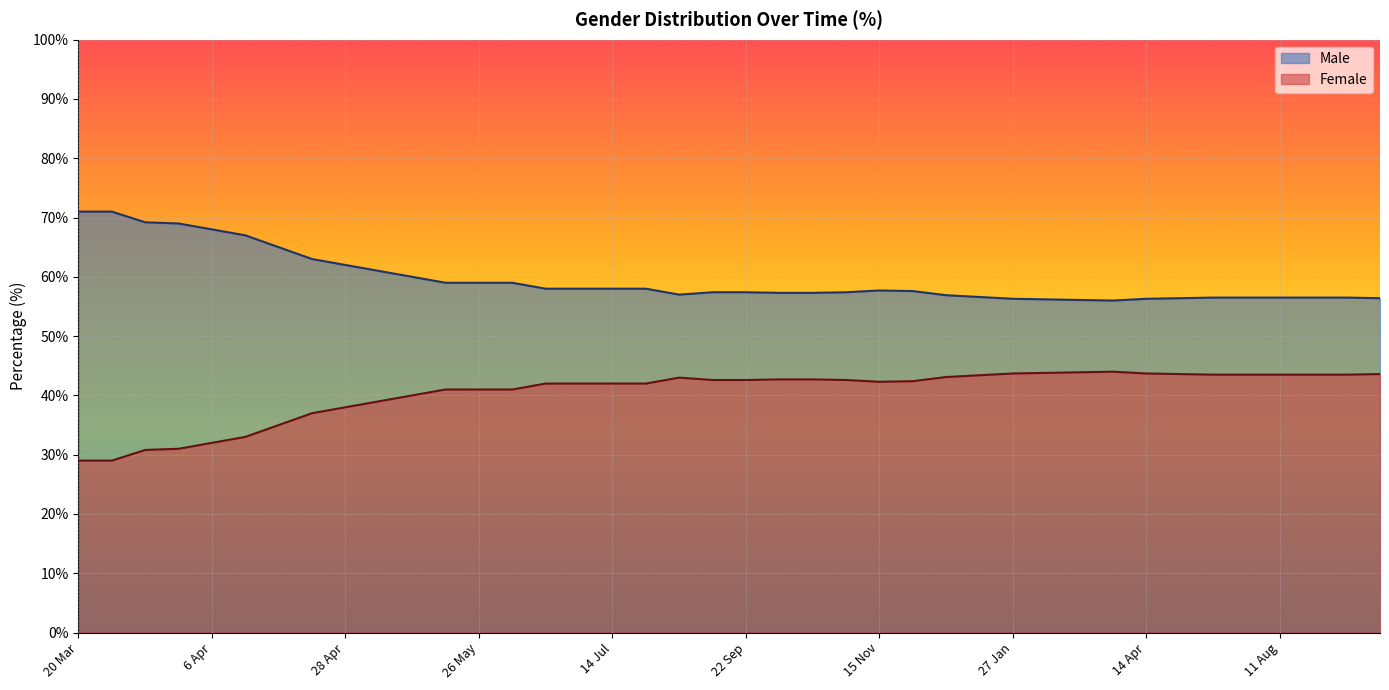

What is the minimum value shown in the chart?

29.0